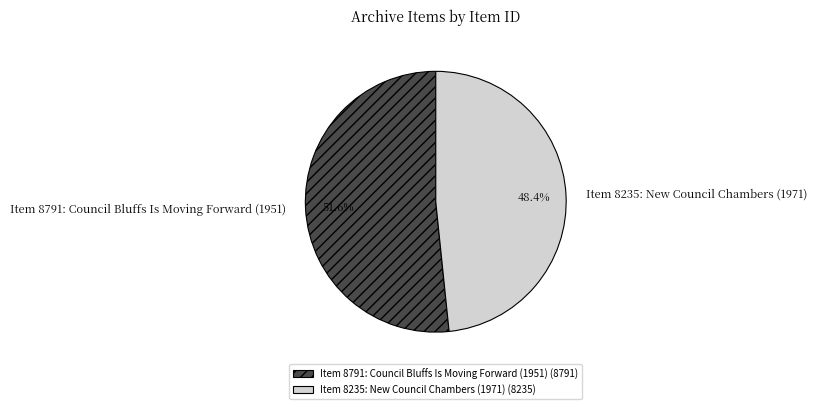

Does Item 8235: New Council Chambers (1971) account for over 50% of the chart?

No